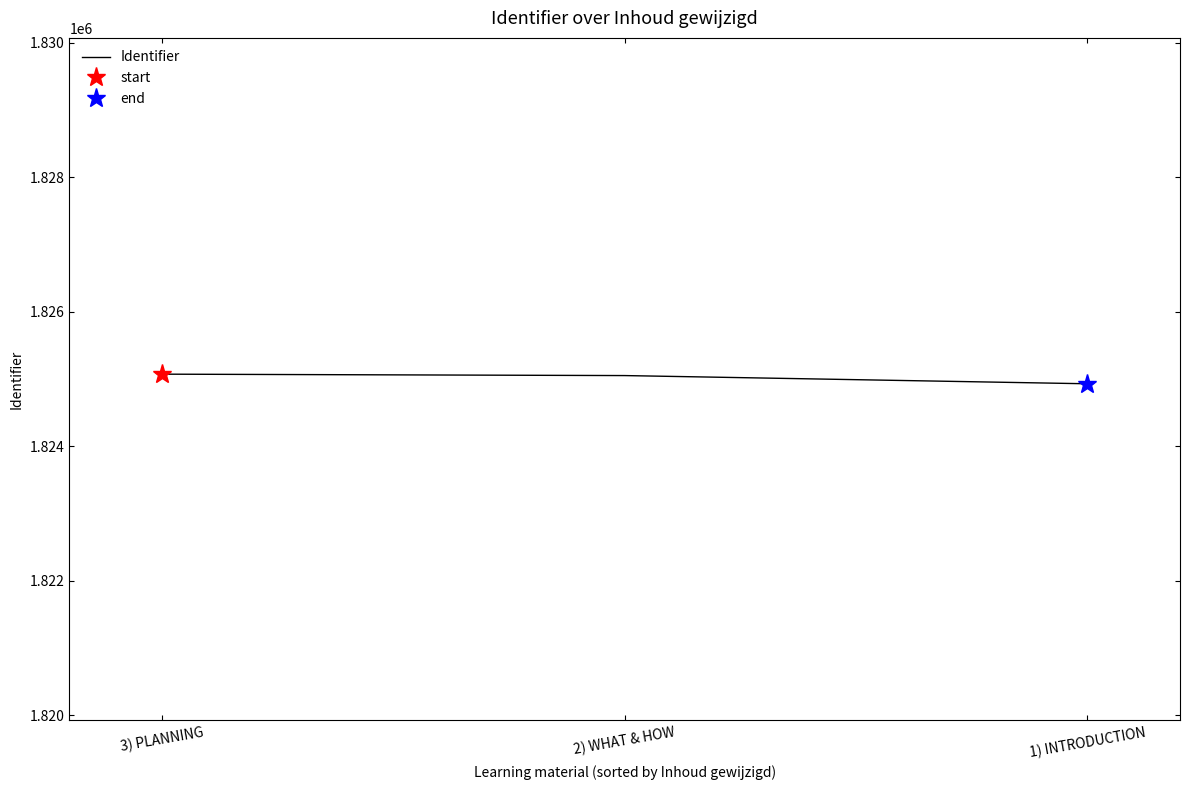

What value does the data have at 2) WHAT & HOW?

1825054